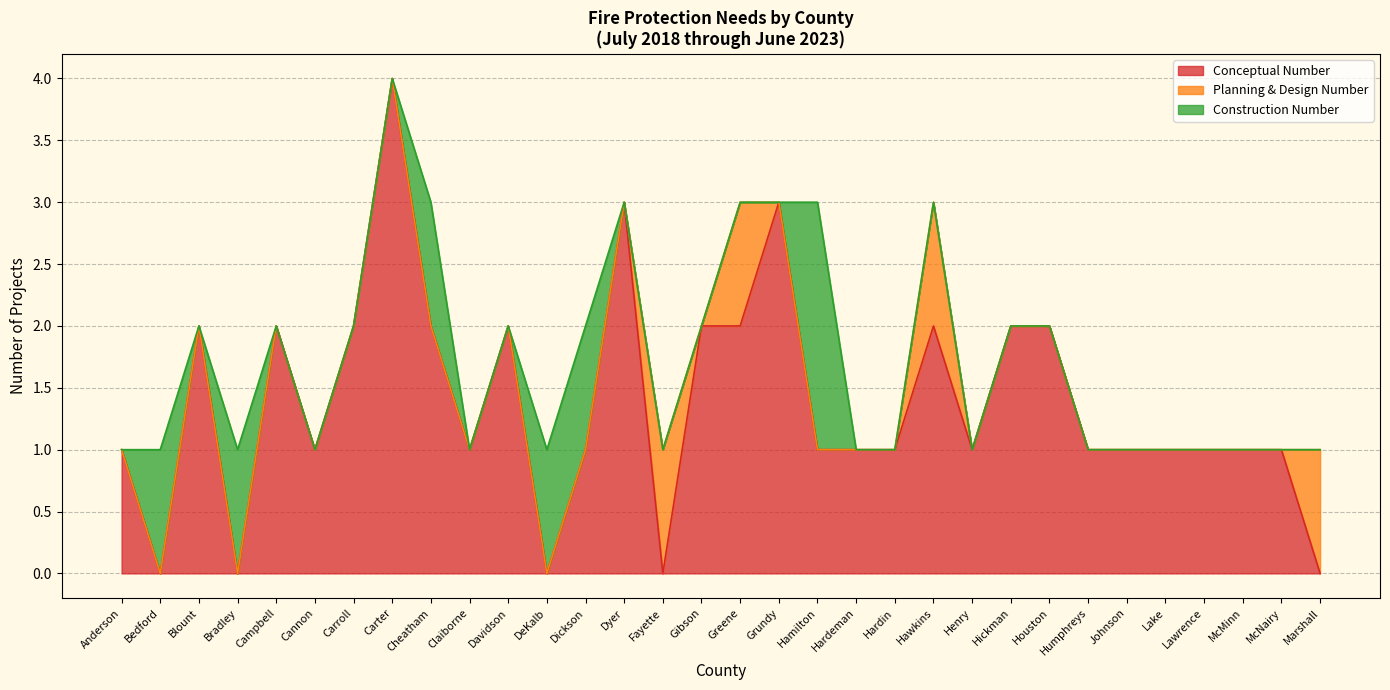

What is the sum of all Conceptual Number values?

44